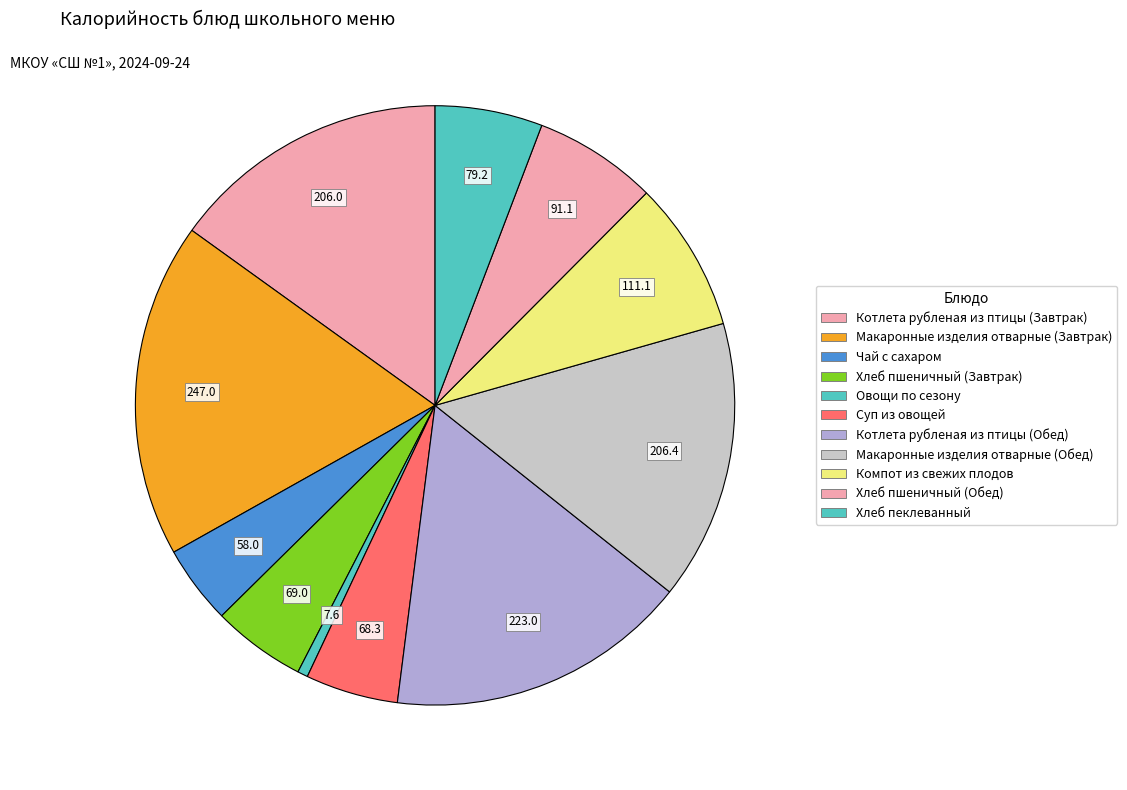

Count the number of slices in the pie.

11